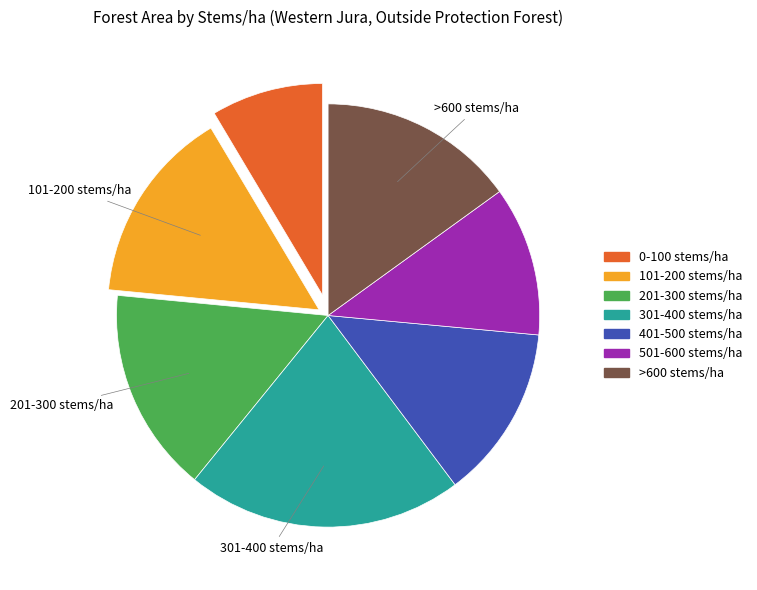

Is the sum of 301-400 stems/ha and 0-100 stems/ha greater than half?

No